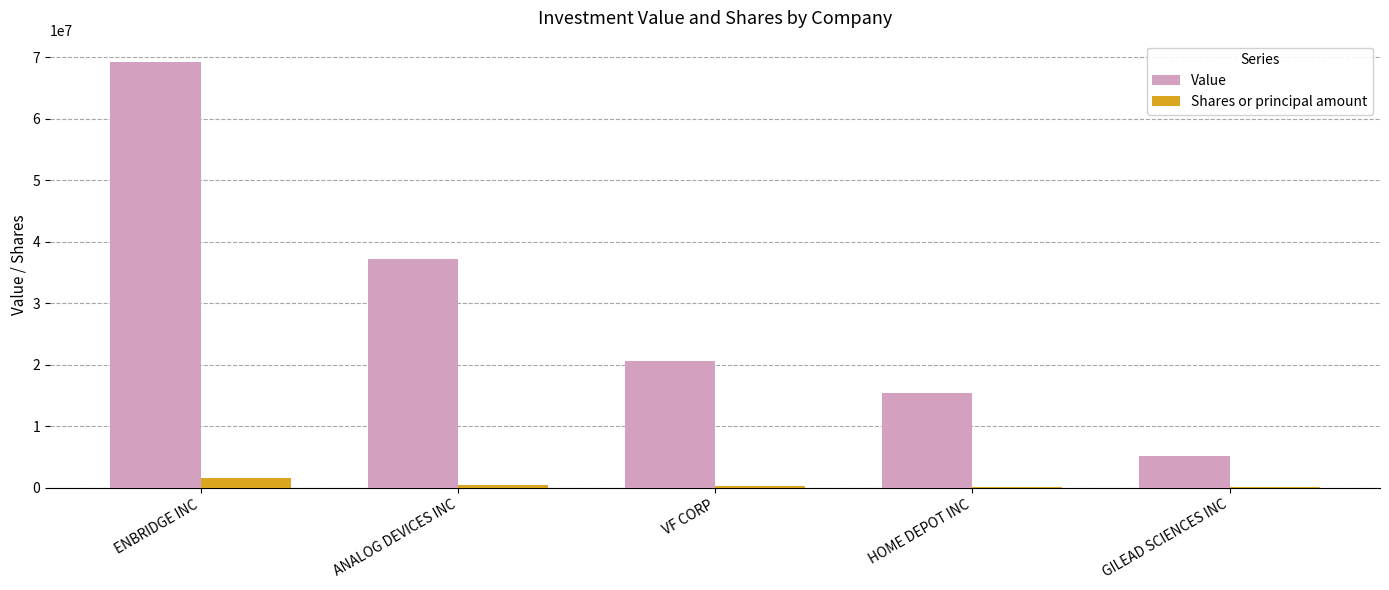

Which label corresponds to the largest value in the chart?

ENBRIDGE INC